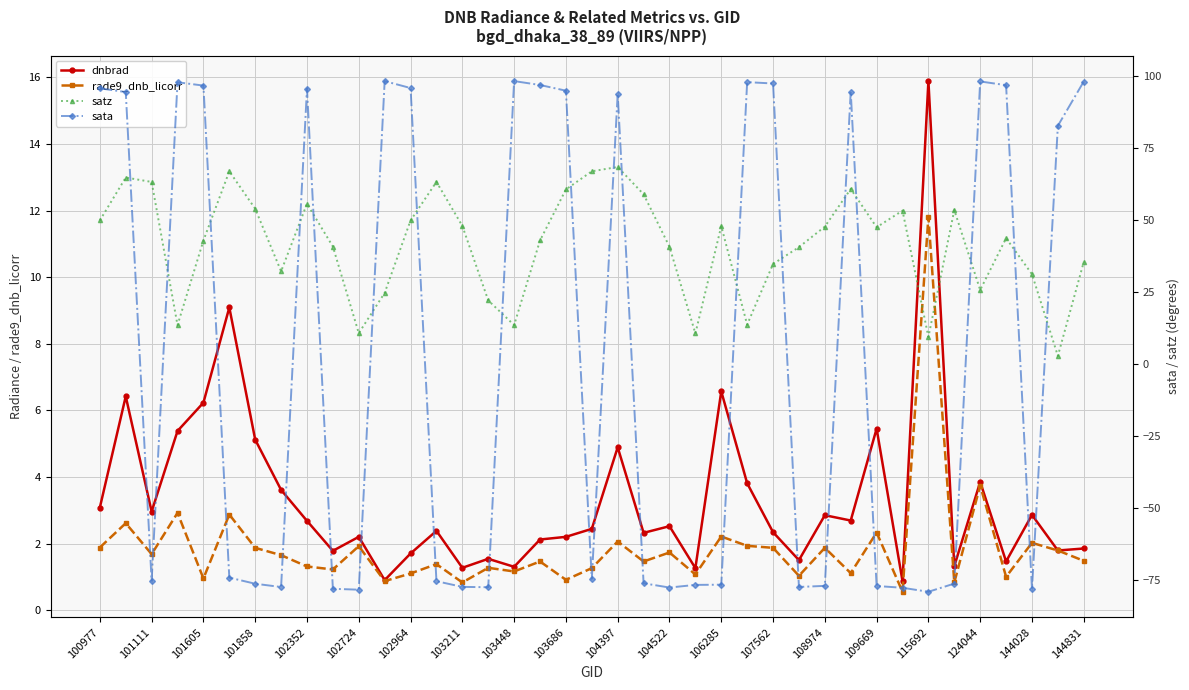

Reading right to left, what are all the values shown in this chart?

dnbrad: 1.9	1.8	2.9	1.5	3.9	1.3	15.9	0.9	5.5	2.7	2.9	1.5	2.3	3.8	6.6	1.3	2.5	2.3	4.9	2.4	2.2	2.1	1.3	1.5	1.3	2.4	1.7	0.9	2.2	1.8	2.7	3.6	5.1	9.1	6.2	5.4	3.0	6.4	3.1
rade9_dnb_licorr: 1.5	1.8	2.0	1.0	3.7	0.8	11.8	0.6	2.3	1.1	1.9	1.0	1.9	1.9	2.2	1.1	1.7	1.5	2.1	1.3	0.9	1.5	1.2	1.3	0.8	1.4	1.1	0.9	1.9	1.2	1.3	1.6	1.9	2.9	0.9	2.9	1.7	2.6	1.9
satz: 35.5	2.9	31.3	43.8	25.8	53.5	9.5	53.3	47.5	60.9	47.8	40.6	34.8	13.8	47.9	10.7	40.8	59.0	68.5	67.0	60.7	43.0	13.6	22.2	48.0	63.3	49.9	24.8	10.8	40.9	55.7	32.3	54.0	67.0	43.0	13.6	63.3	64.8	49.9
sata: 98.2	82.8	-78.0	96.9	98.2	-76.1	-79.0	-77.6	-77.0	94.7	-76.9	-77.3	97.5	97.9	-76.5	-76.6	-77.5	-76.0	93.8	-74.5	95.0	96.9	98.3	-77.4	-77.3	-75.3	95.9	98.3	-78.2	-77.9	95.6	-77.3	-76.2	-74.0	96.7	97.9	-75.1	94.5	95.8